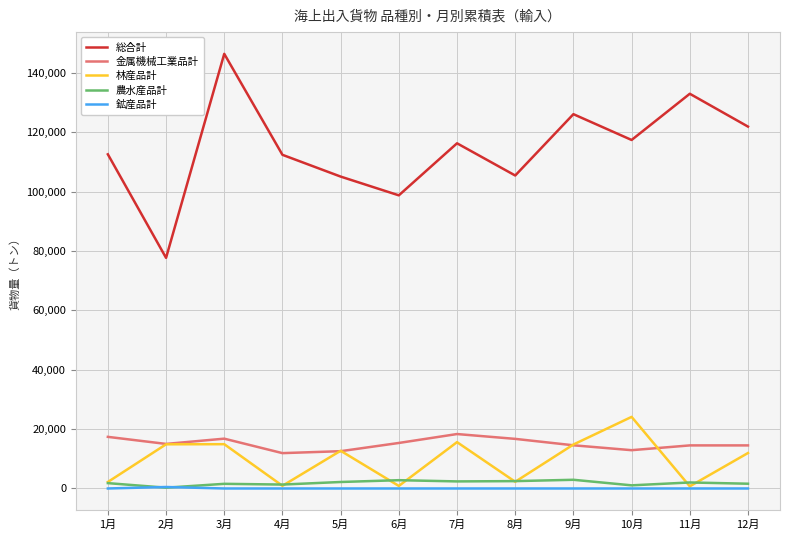

How many values in the 鉱産品計 series exceed 0?

1